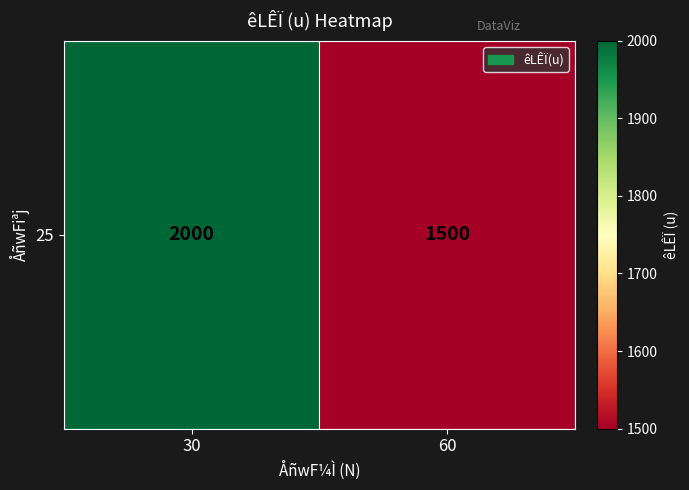

What is the approximate value at 60, to the nearest 50?

1500